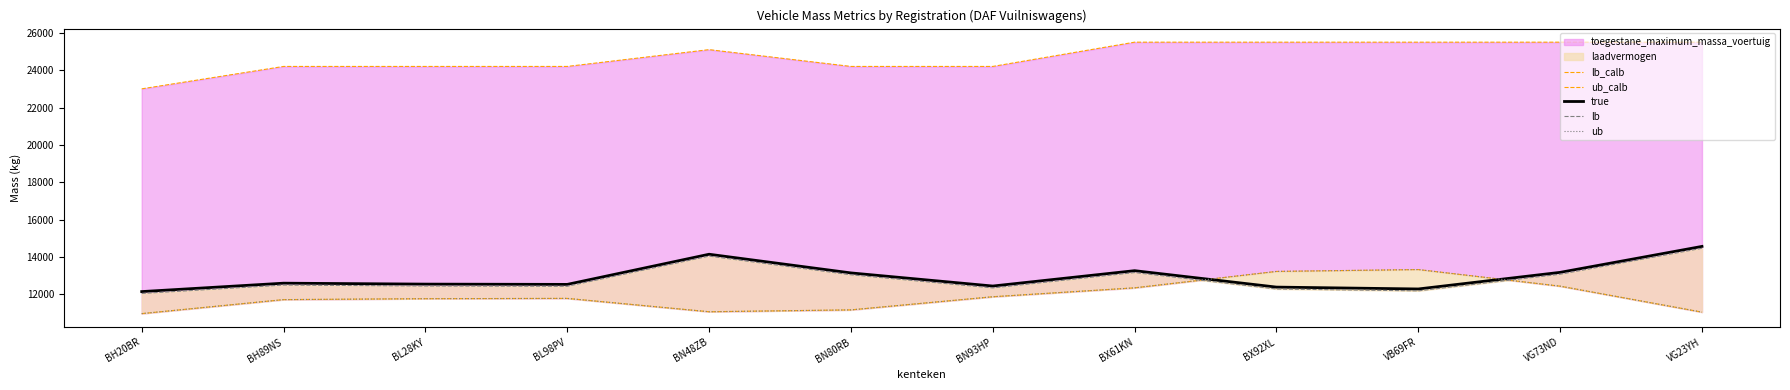

At which category does the chart reach its minimum across all series?

BH20BR